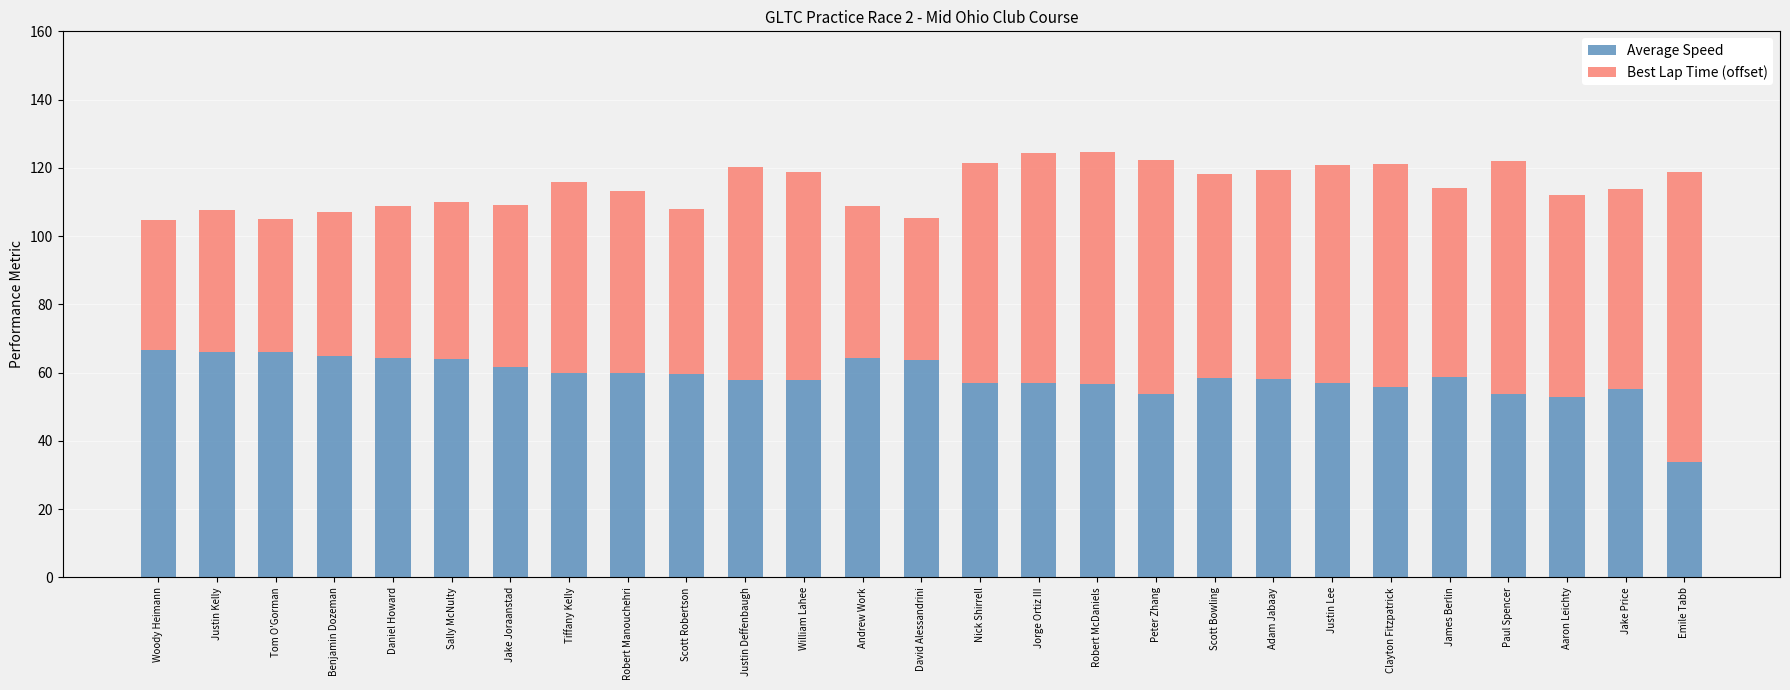

Are the bars horizontal?

No